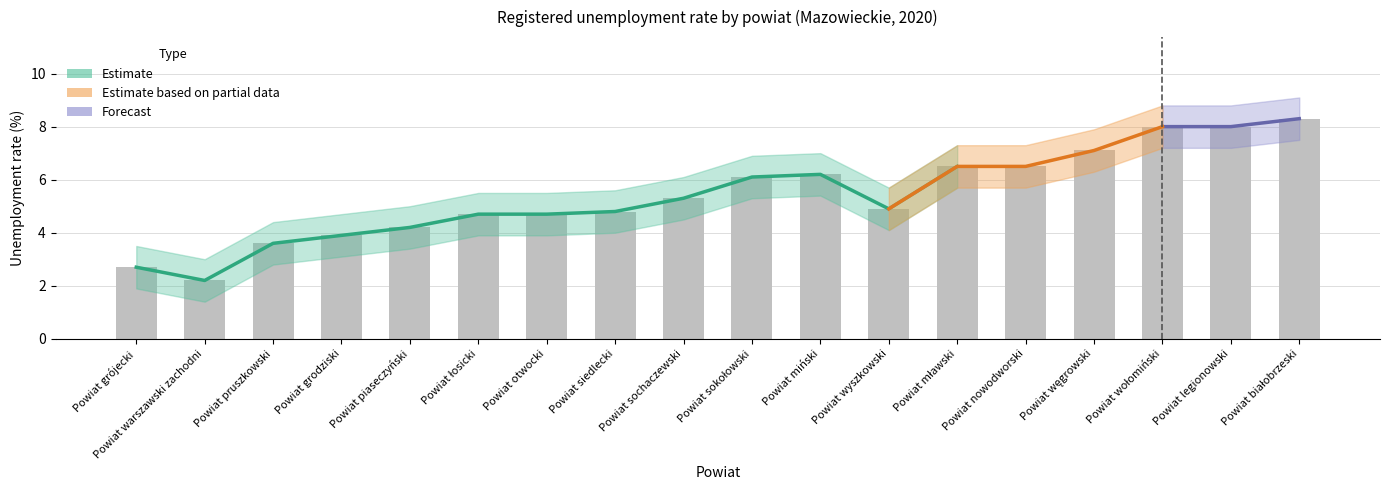

How many distinct data groups are displayed?

3